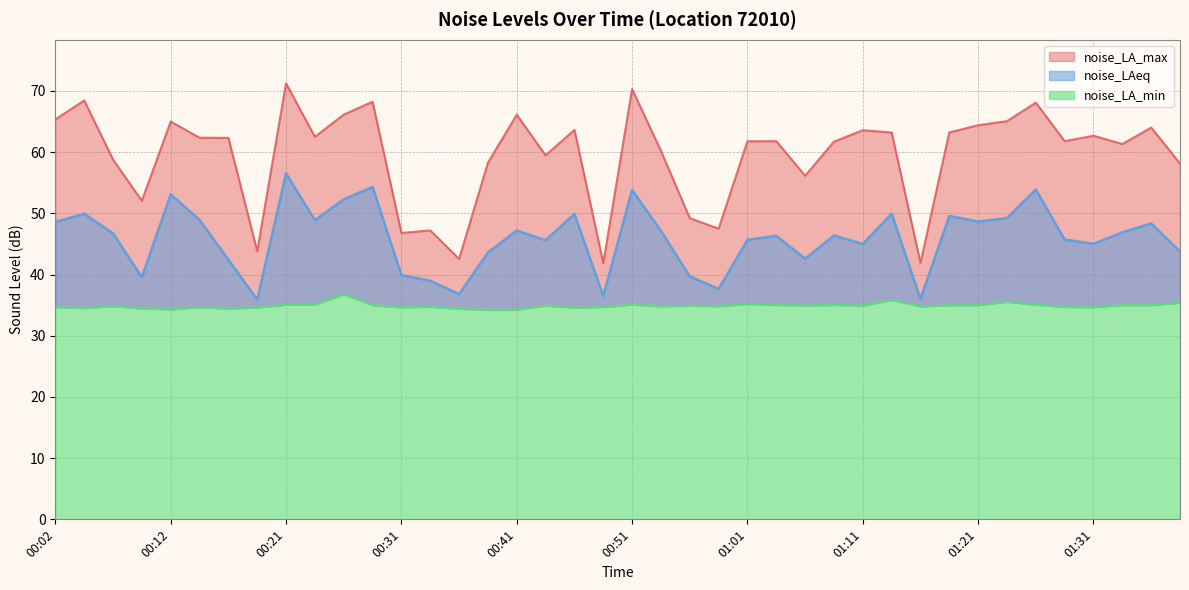

What is the sum of all noise_LA_max values?

2378.1